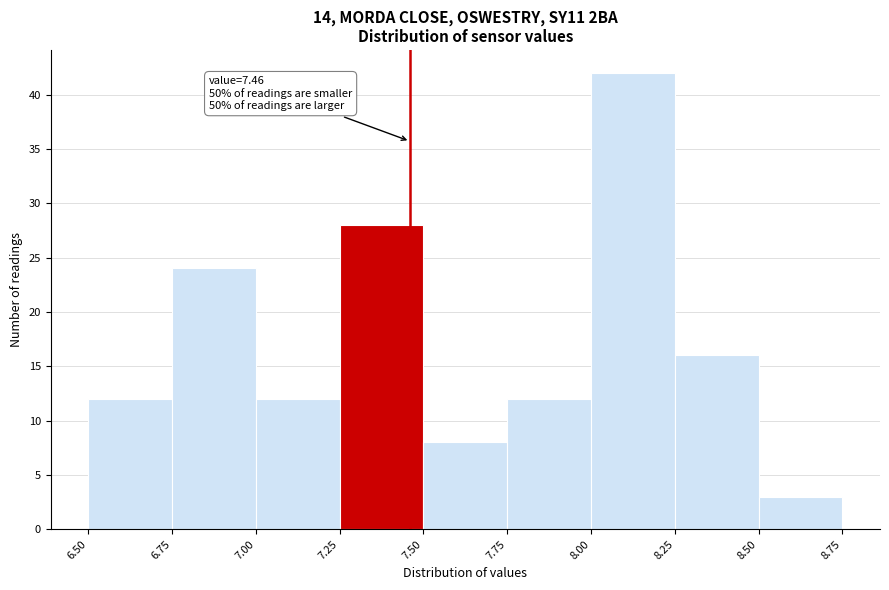

Over which range of the x-axis is the bar tallest?

8.00 to 8.25